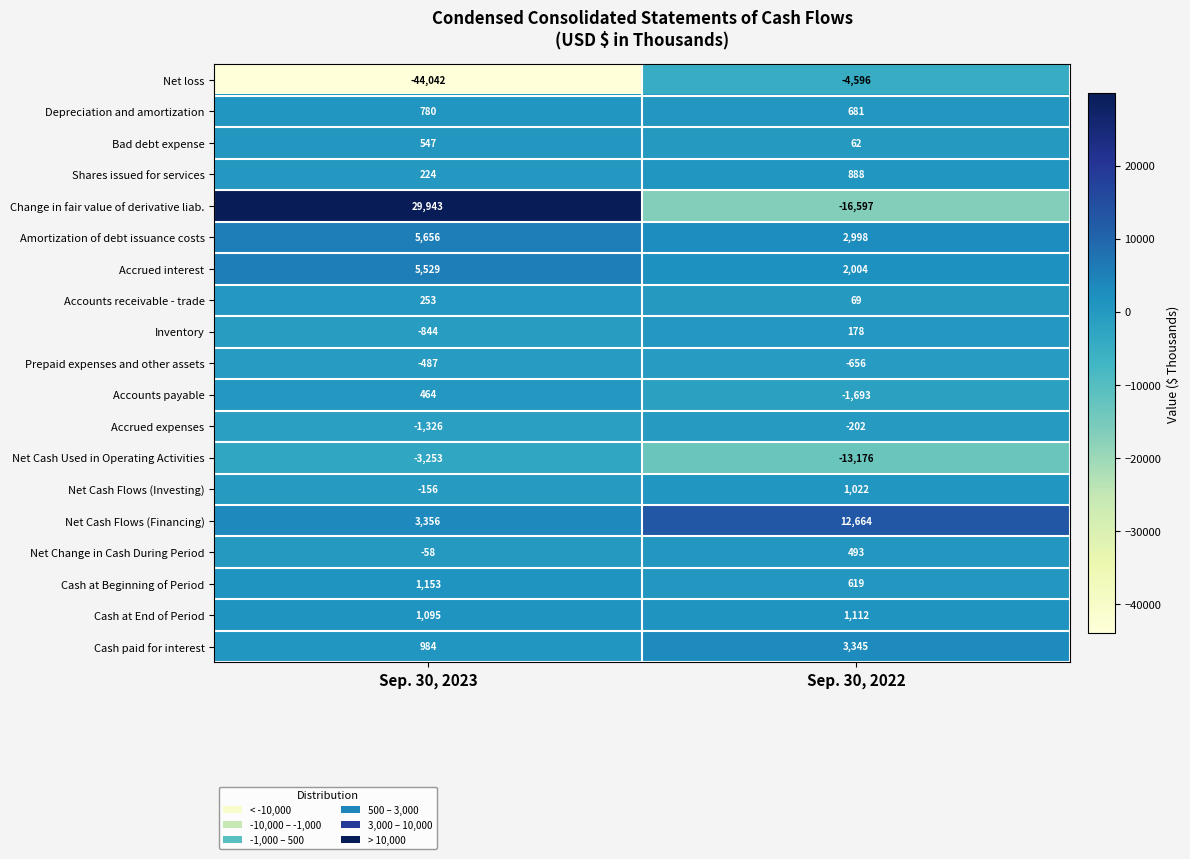

What is the spread (max minus min) of values at Sep. 30, 2022?

29261